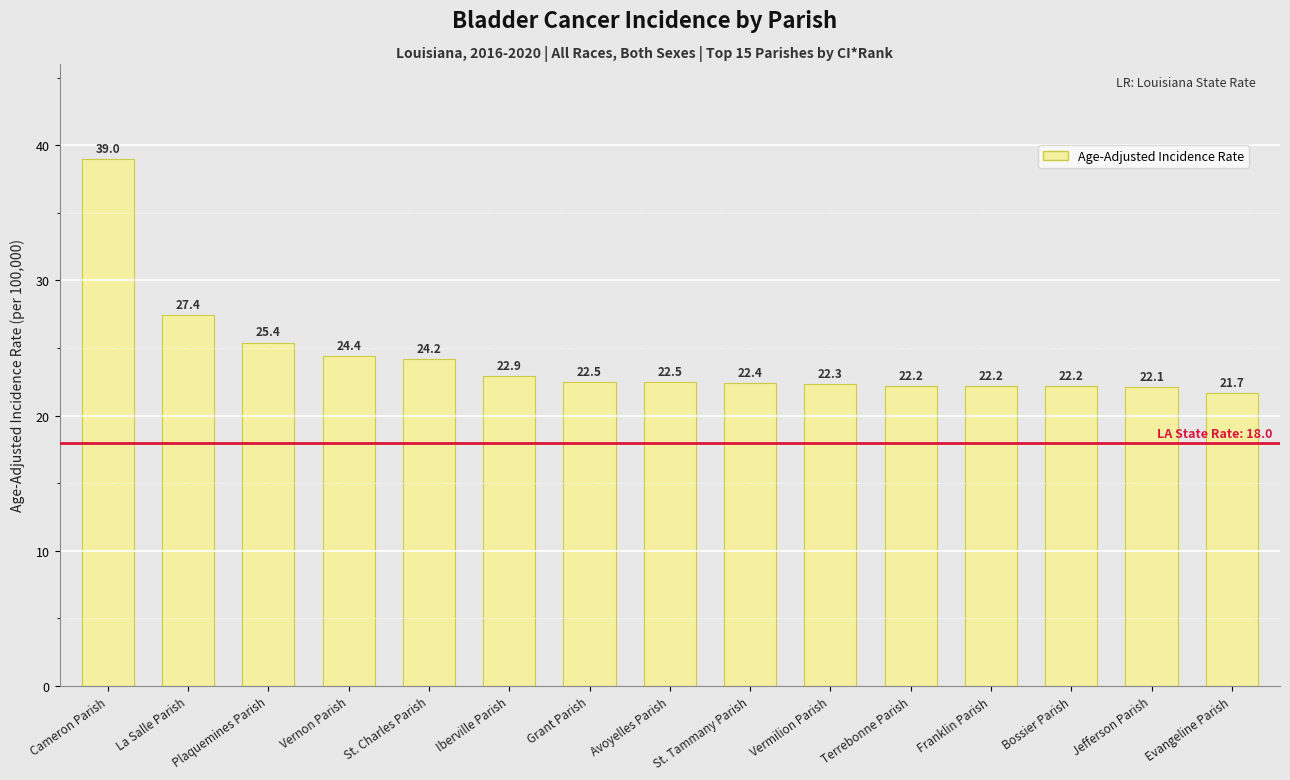

What is the value of the 5th bar from the left?

24.2